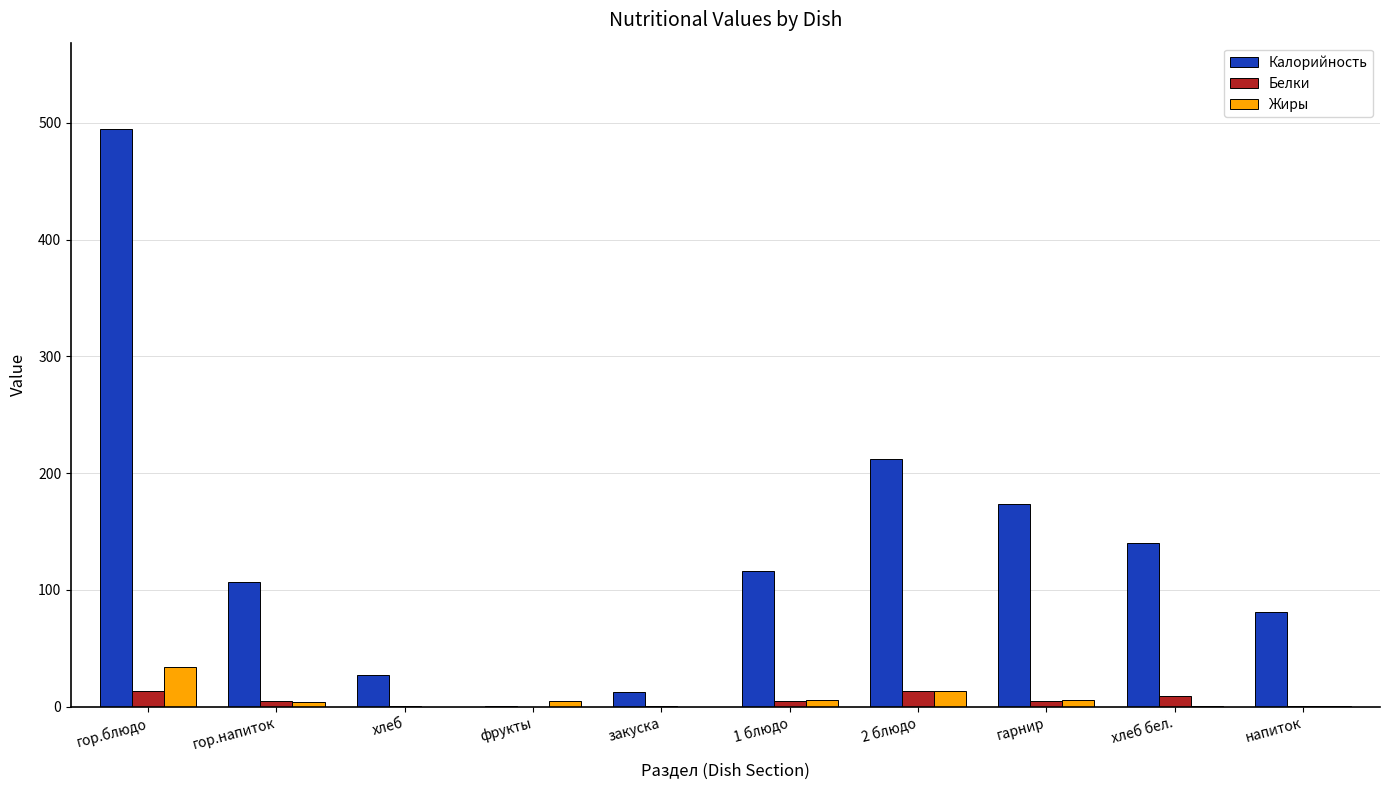

Which series has the largest total across all categories?

Калорийность